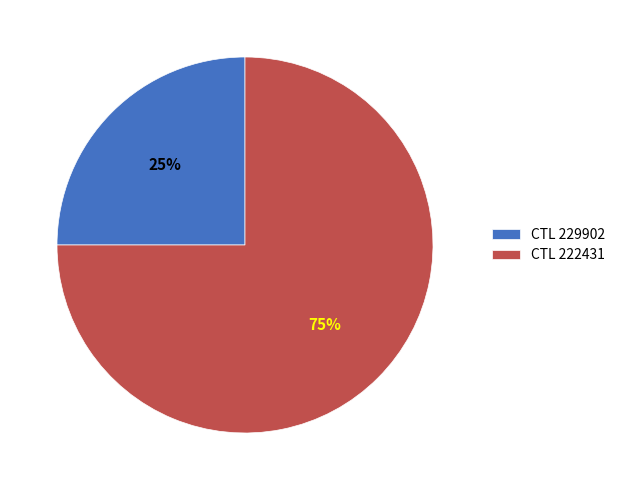

Do CTL 229902 and CTL 222431 together represent more than half of the pie?

Yes